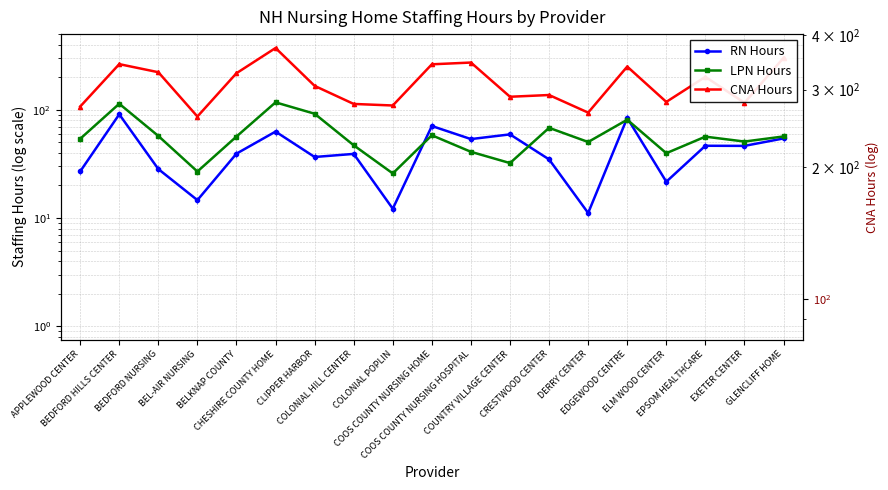

Reading left to right, list all the values displayed in this chart.

RN Hours: 27.0	91.0	28.4	14.7	39.4	63.0	36.7	39.2	12.2	70.9	53.7	59.4	34.9	11.1	84.2	21.7	46.6	46.5	54.5
LPN Hours: 54.0	113.9	57.4	26.9	56.7	117.4	92.1	47.1	25.9	58.2	41.0	32.2	68.2	50.5	81.1	39.8	56.6	51.0	56.8
CNA Hours: 107.3	264.8	222.9	86.8	218.3	373.3	166.7	113.5	109.8	263.8	273.9	132.2	137.2	94.4	251.3	118.5	202.1	116.3	302.8